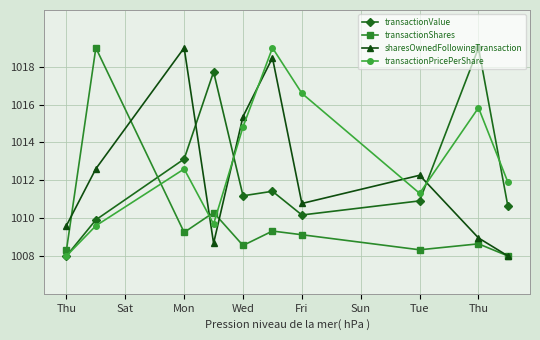

How many interior local peaks does the transactionPricePerShare series have?

3